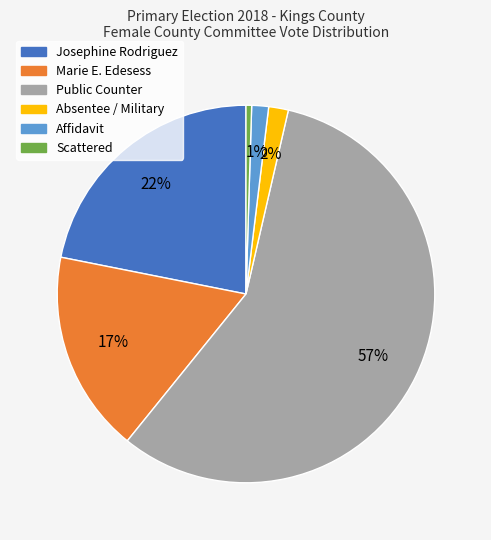

Do Public Counter and Scattered together represent more than half of the pie?

Yes